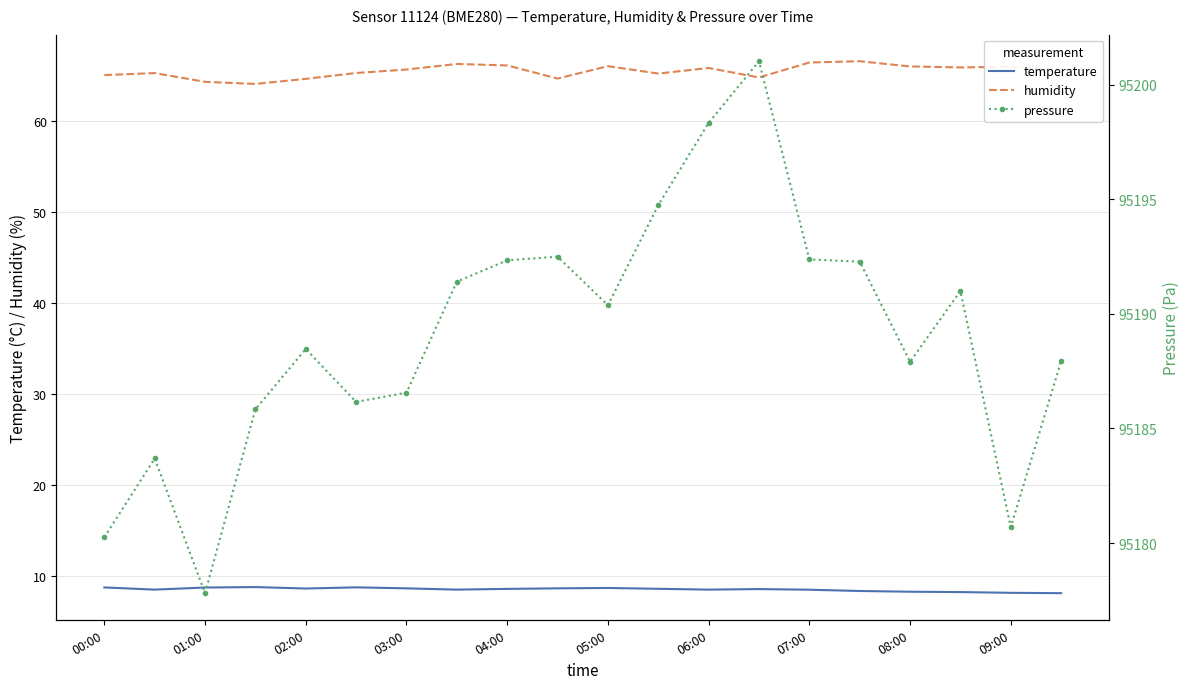

What is the minimum value for humidity?

64.0